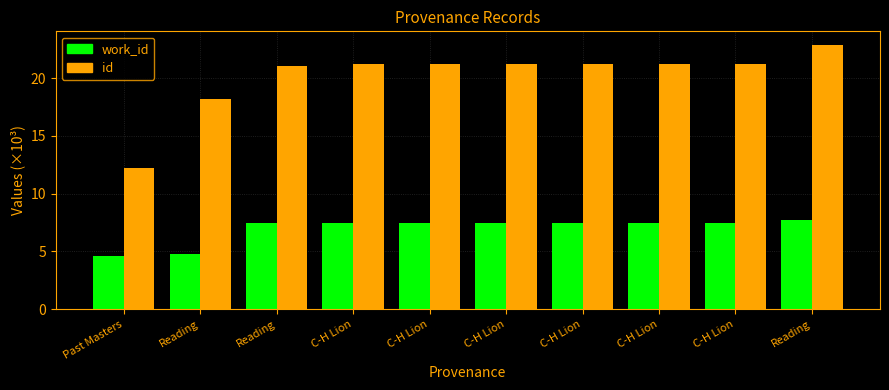

How many bars are there in each group?

2